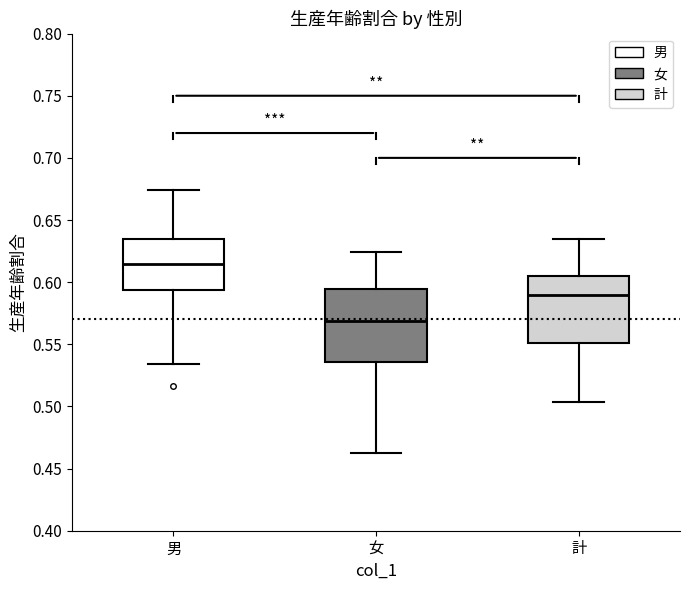

Reading left to right, read every box against the y-axis: the position of its median line, the range the box covers, and the ends of its whiskers. The values are not printed on the chart, so give them approximately, as read against the axis.

男: median 0.615, box 0.595 to 0.635, whiskers 0.535 to 0.675
女: median 0.570, box 0.535 to 0.595, whiskers 0.460 to 0.625
計: median 0.590, box 0.550 to 0.605, whiskers 0.505 to 0.635